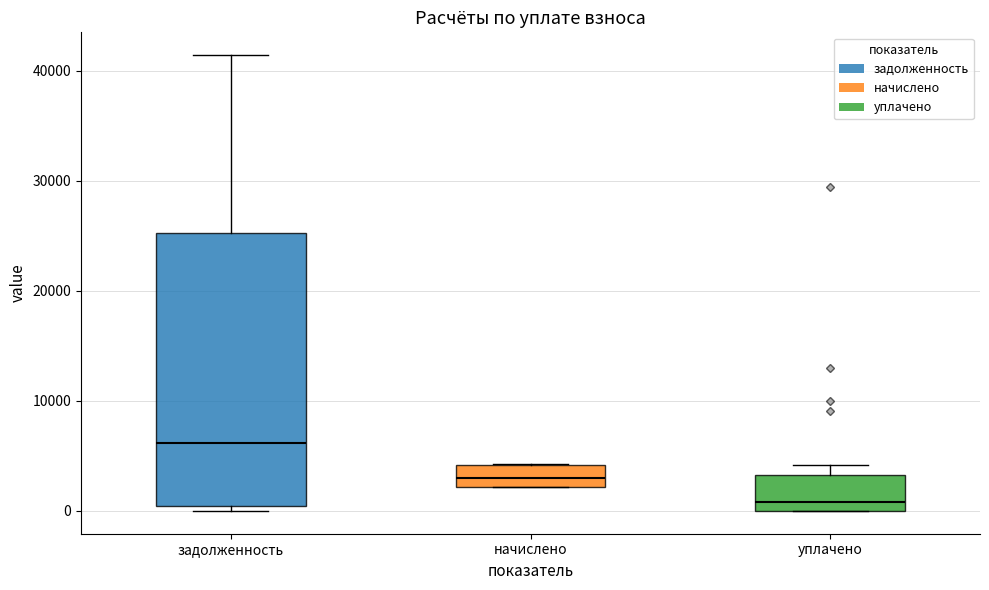

Where is the lower edge of the box for задолженность on the y-axis? The values are not printed on the chart, so give them approximately, as read against the axis.

0